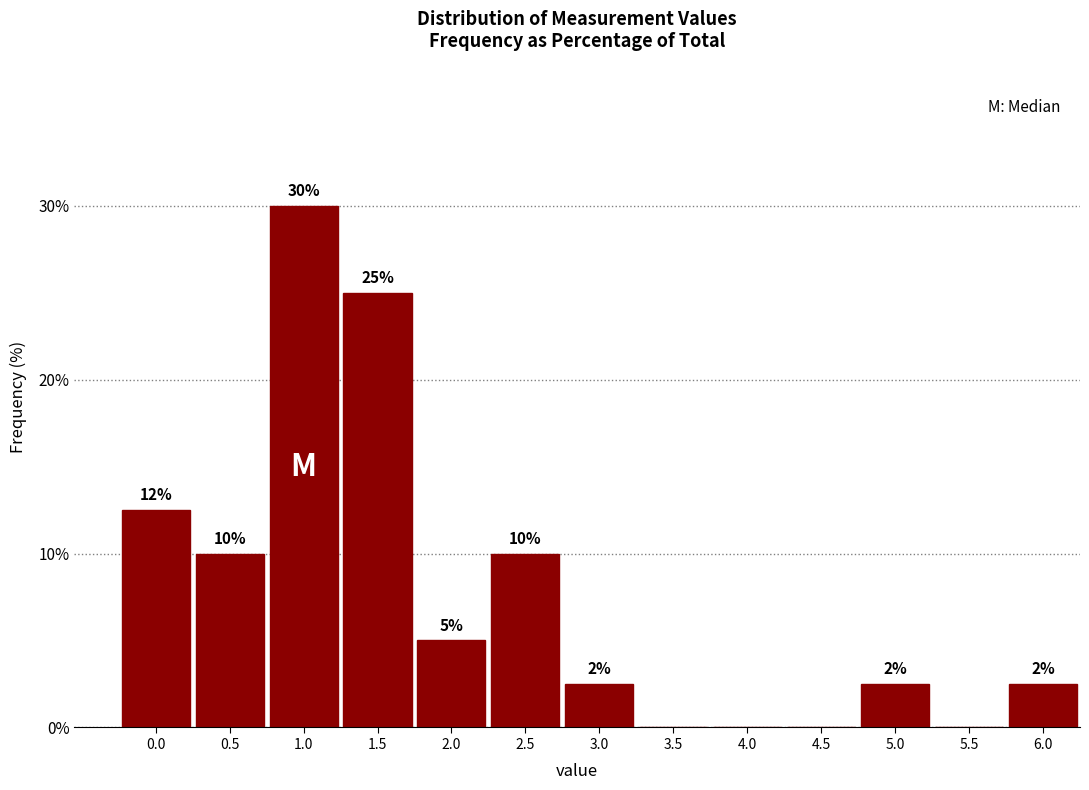

Which category has the highest value across all series?

1.0